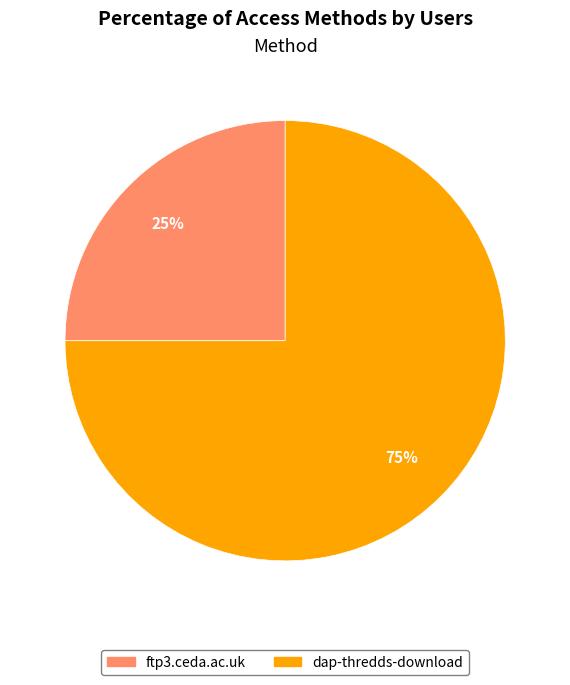

Which has a higher value, ftp3.ceda.ac.uk or dap-thredds-download?

dap-thredds-download